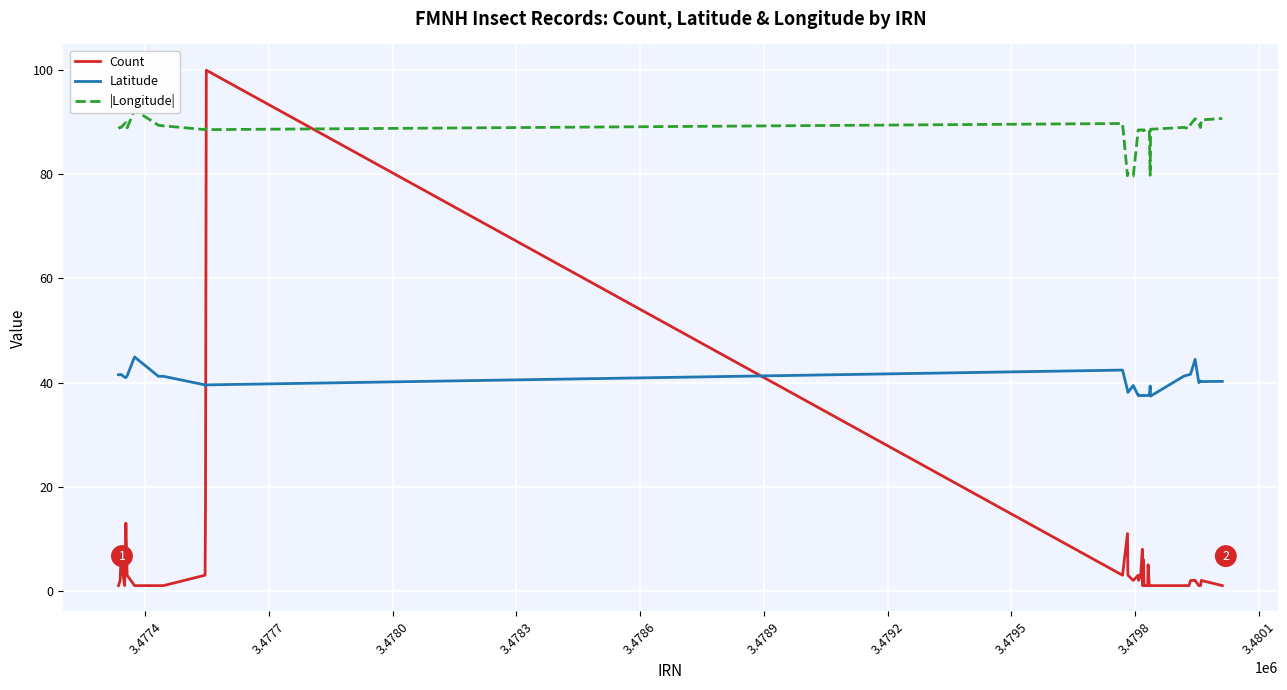

How many times do Count and Latitude cross each other?

2